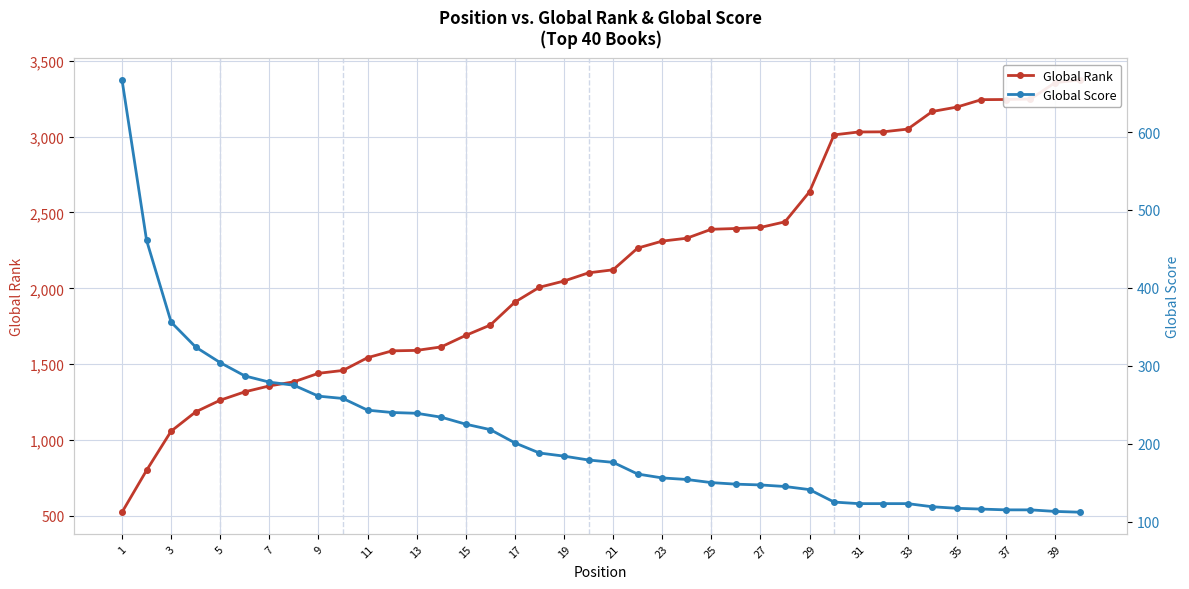

Which has a higher value, 30 or 27?

30